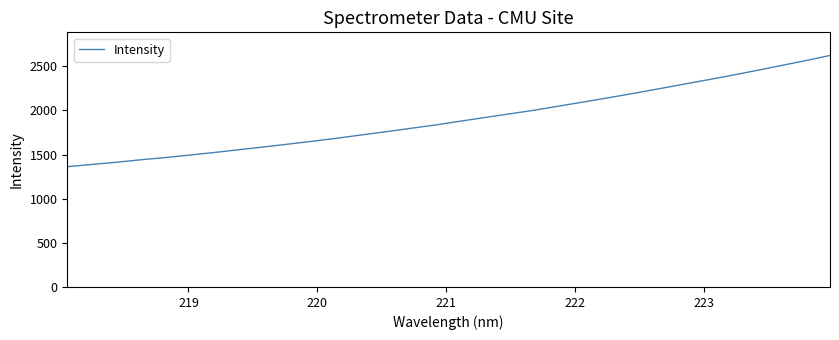

What is the smallest value displayed?

1362.8